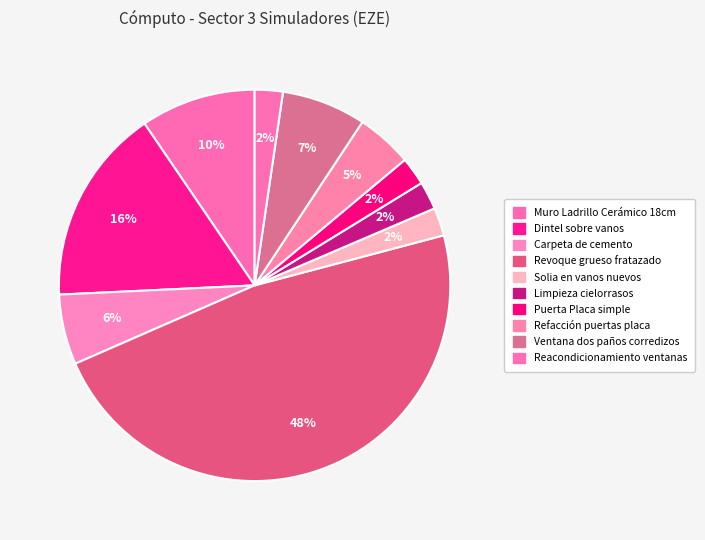

To the nearest percent, what percentage of the pie is Solia en vanos nuevos?

2%